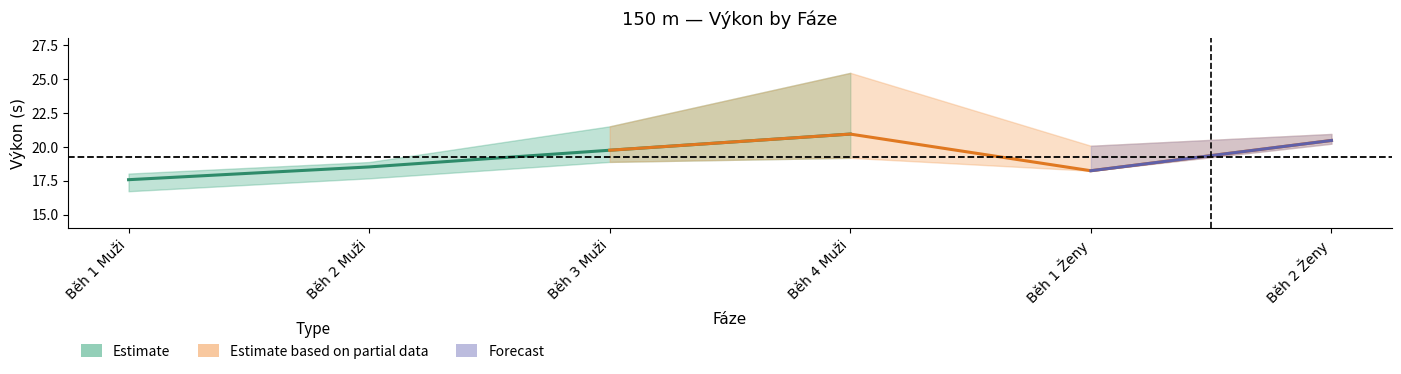

What is the greatest value displayed?

25.4